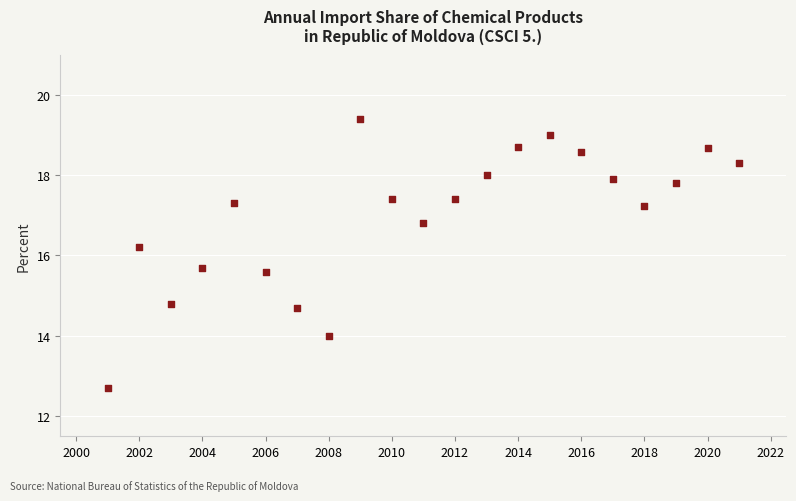

What Y value in the scatter plot is closest to 16?

16.2